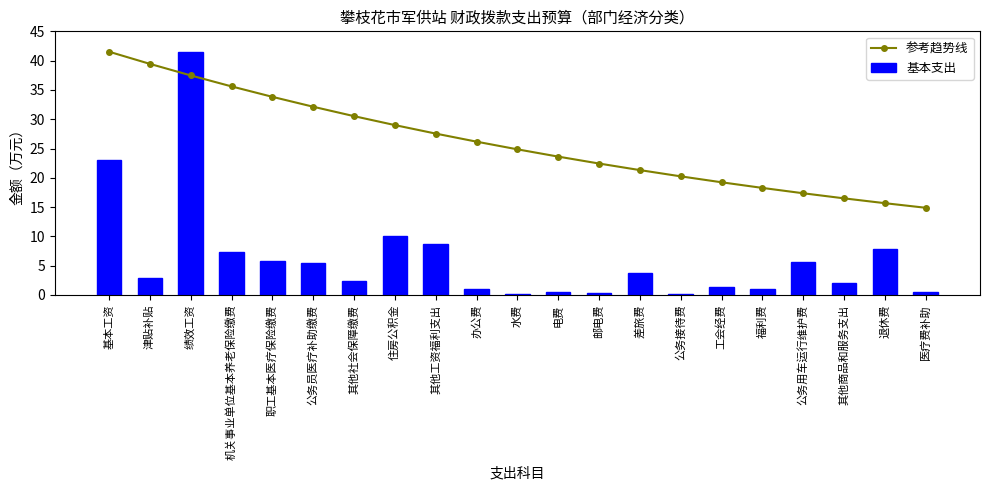

What is the label of the 8th bar from the left?

住房公积金